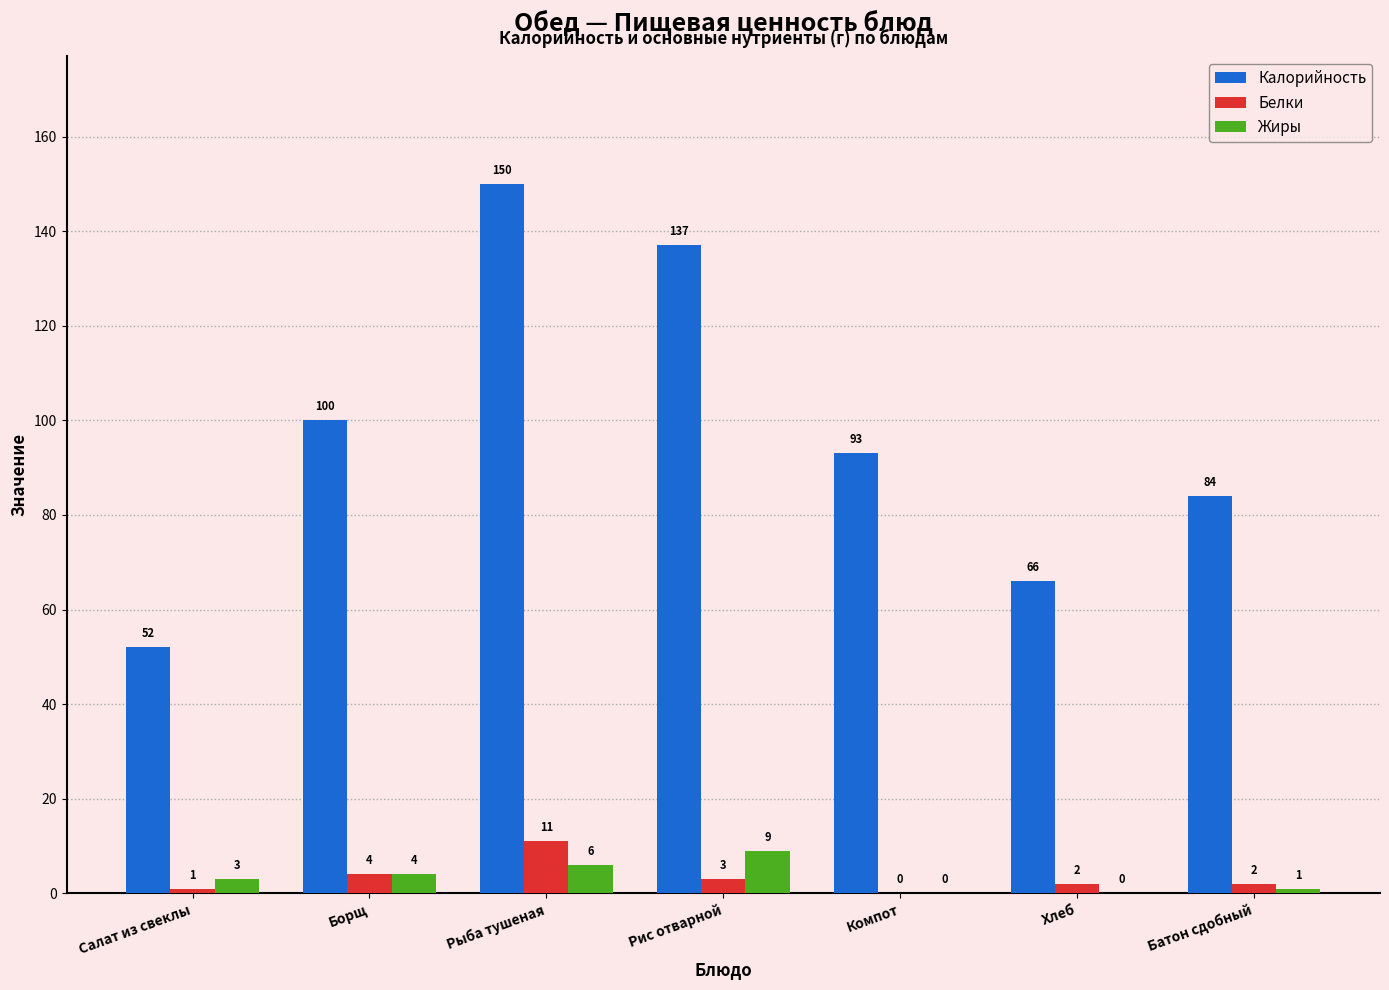

At which label is Калорийность closest to 101?

Борщ